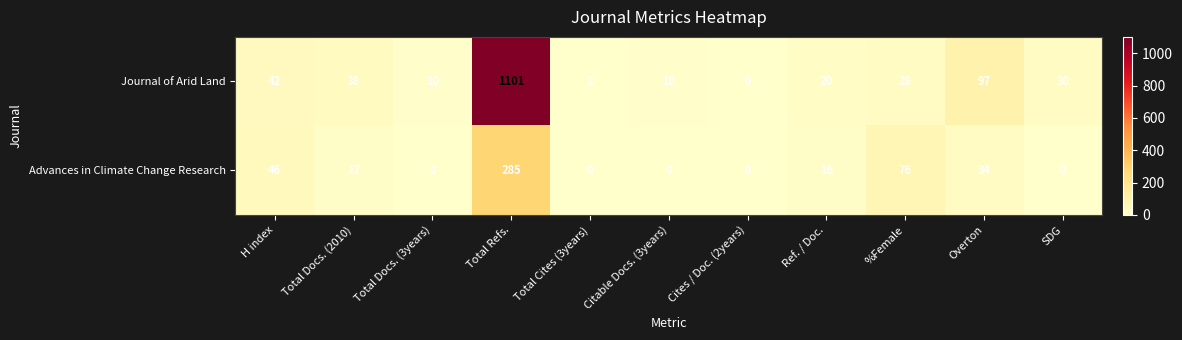

Is it true that Advances in Climate Change Research equals 162 at Total Cites (3years)?

False